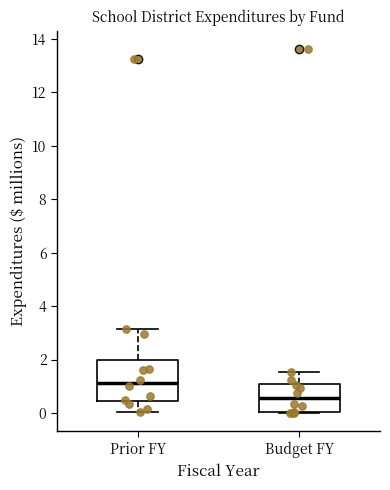

Which box has the highest median line?

Prior FY